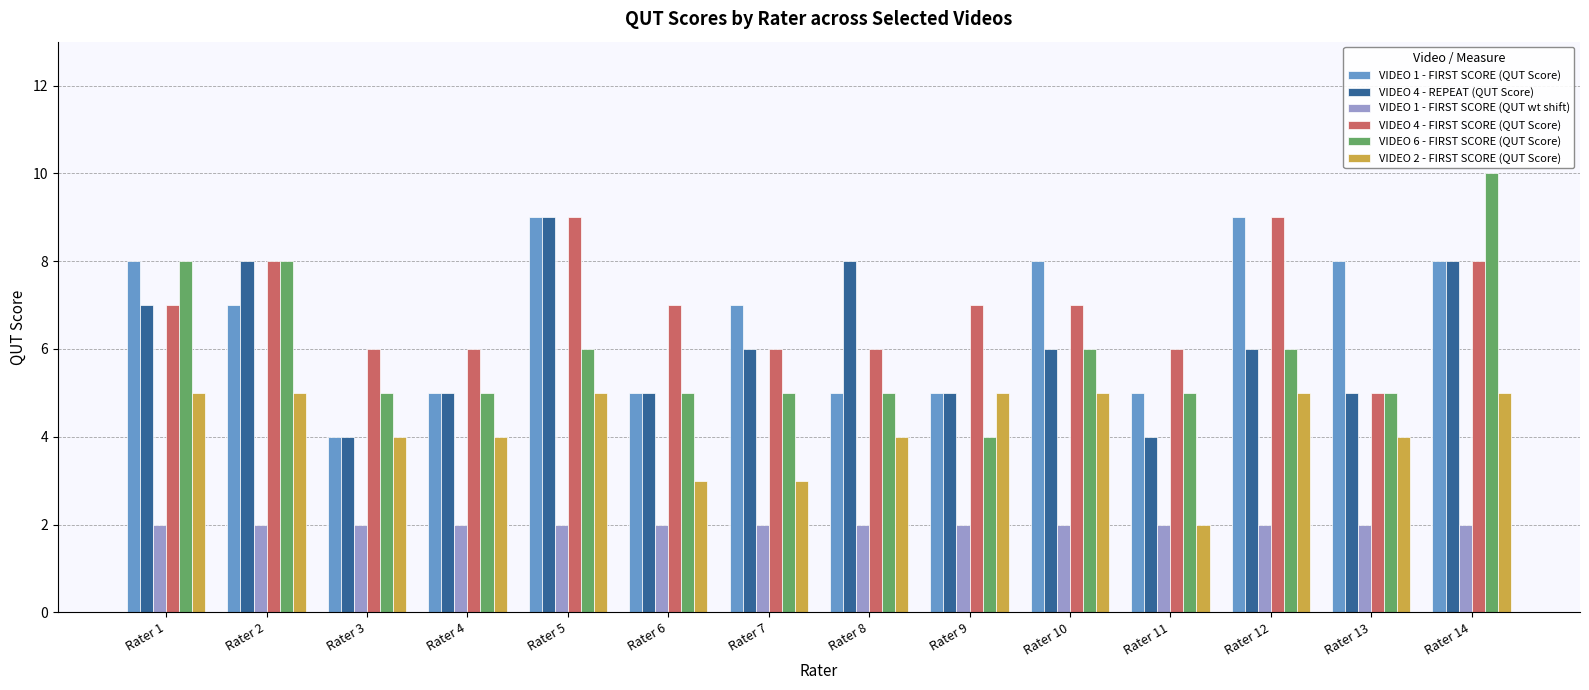

What are all the series names shown in the legend?

VIDEO 1 - FIRST SCORE (QUT Score), VIDEO 4 - REPEAT (QUT Score), VIDEO 1 - FIRST SCORE (QUT wt shift), VIDEO 4 - FIRST SCORE (QUT Score), VIDEO 6 - FIRST SCORE (QUT Score), VIDEO 2 - FIRST SCORE (QUT Score)